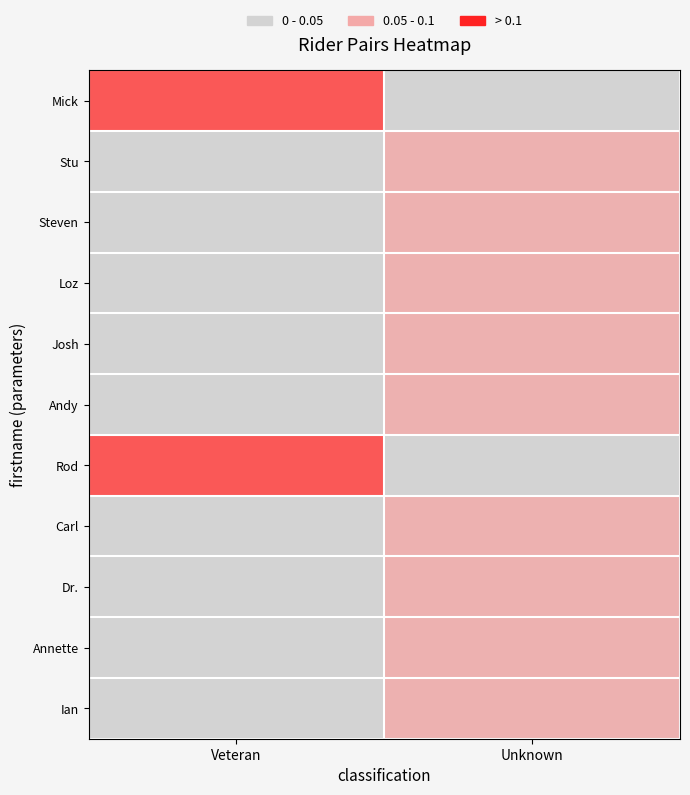

At which category does the chart reach its minimum across all series?

Unknown